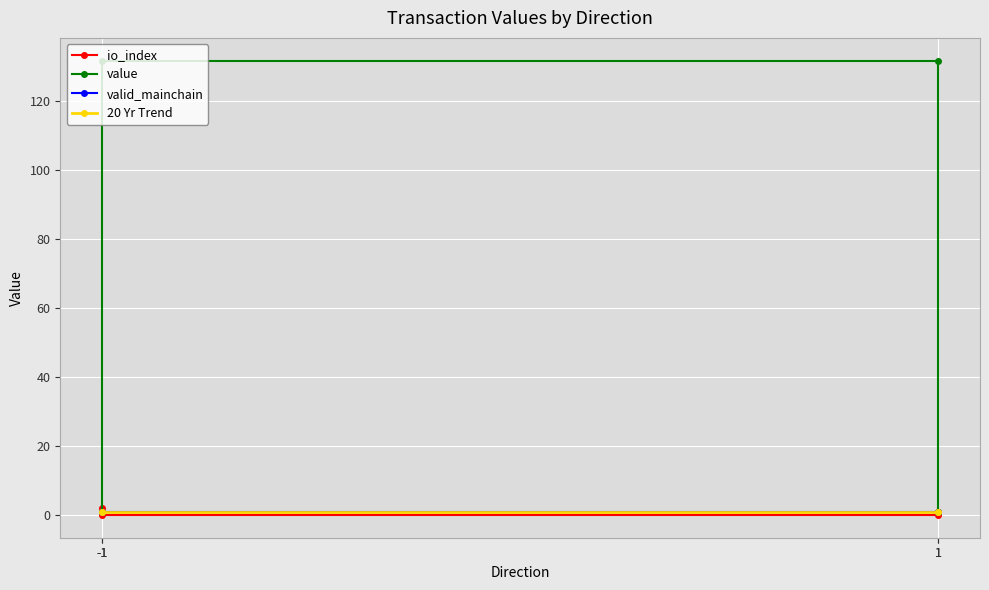

True or false: value has a value of 131.7 at 1.

True